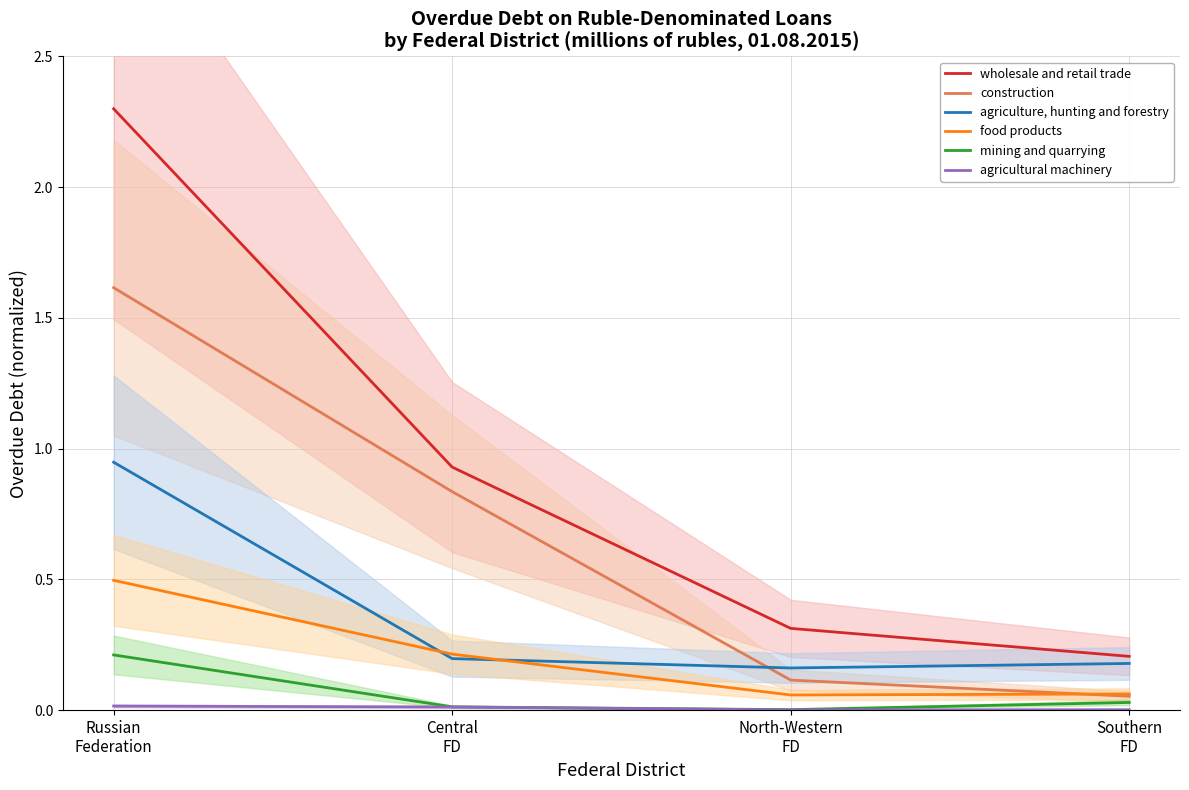

What is the label of the 3rd point from the left?

North-Western
FD